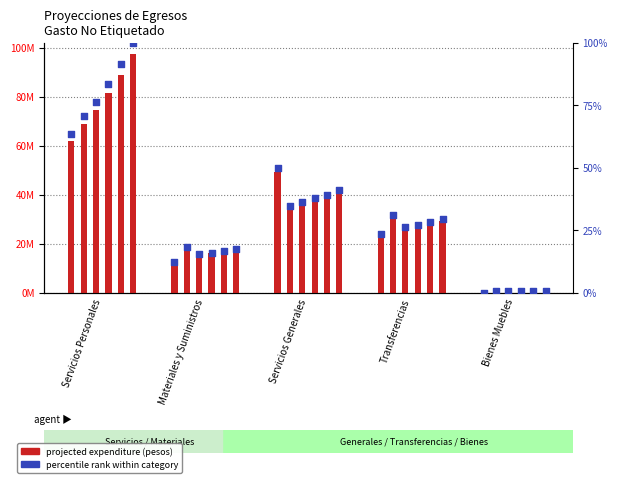

At how many categories does at least one series exceed 29976251?

2